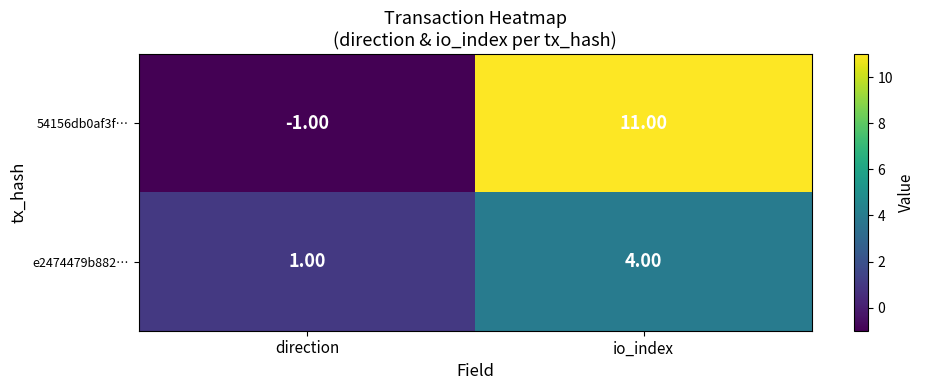

Which label corresponds to the smallest value in the chart?

direction